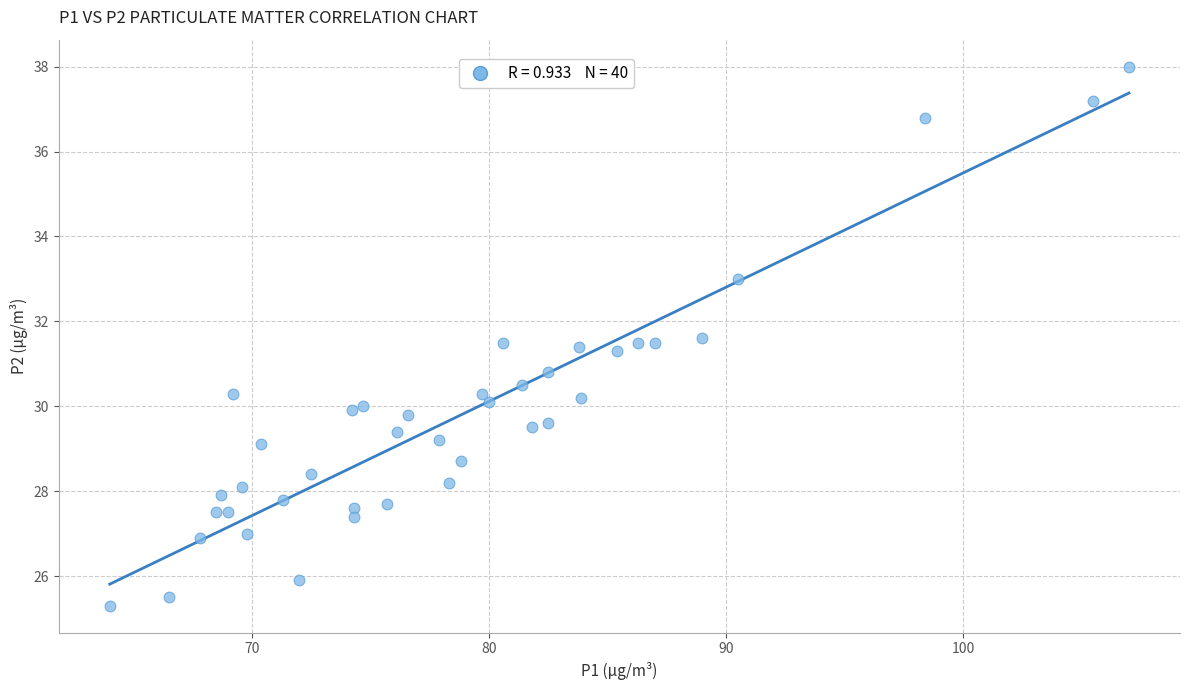

What is the range of Y values (max minus min)?

12.7